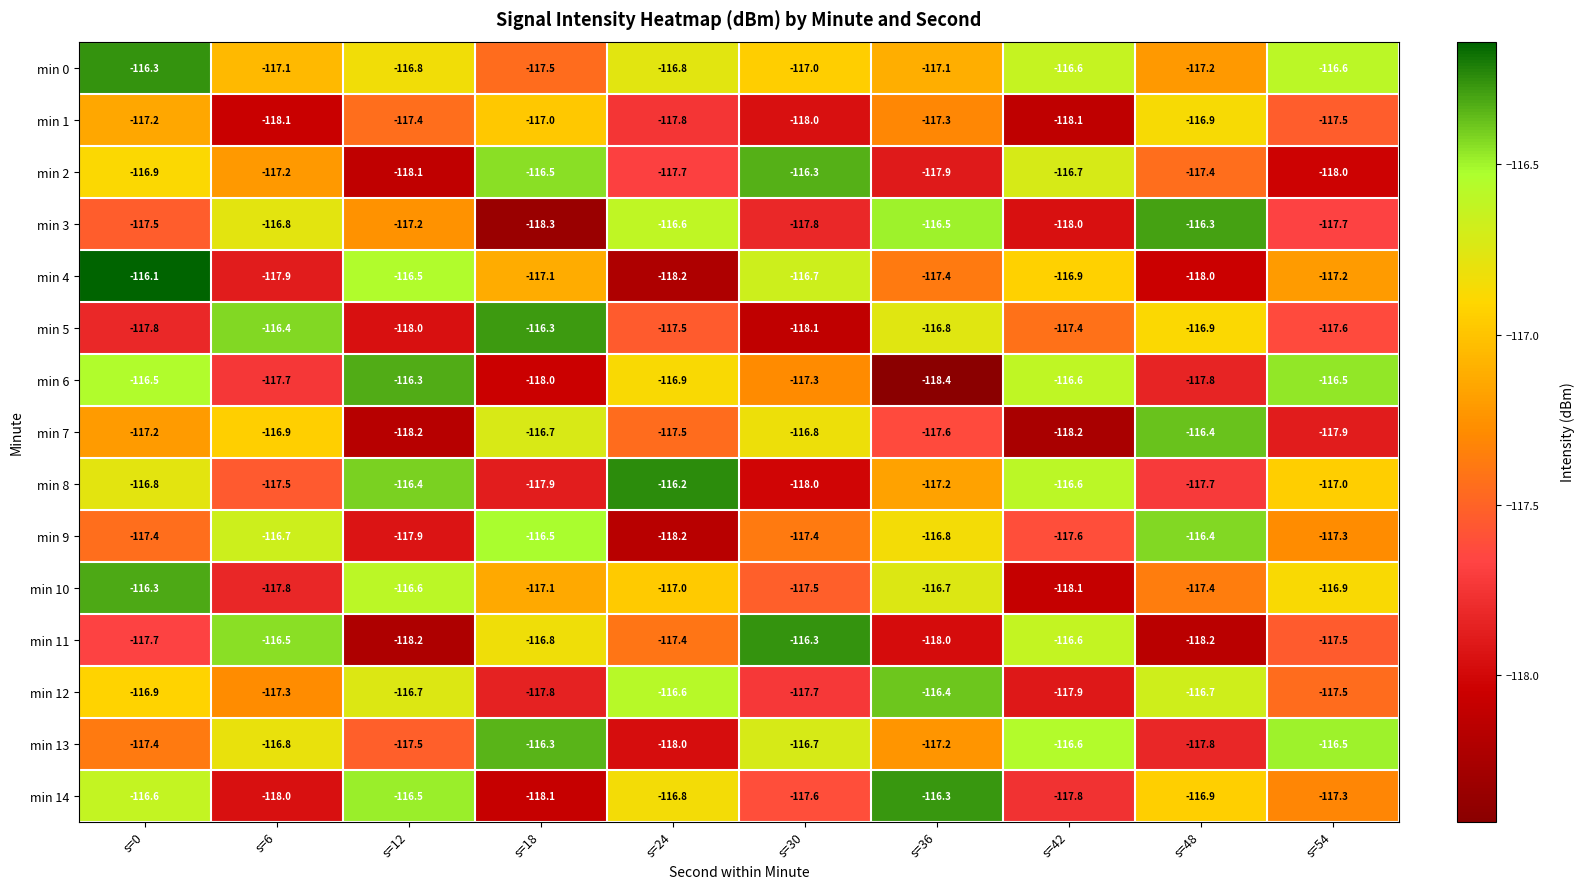

Which category has the lowest value in the min 14 series?

s=18